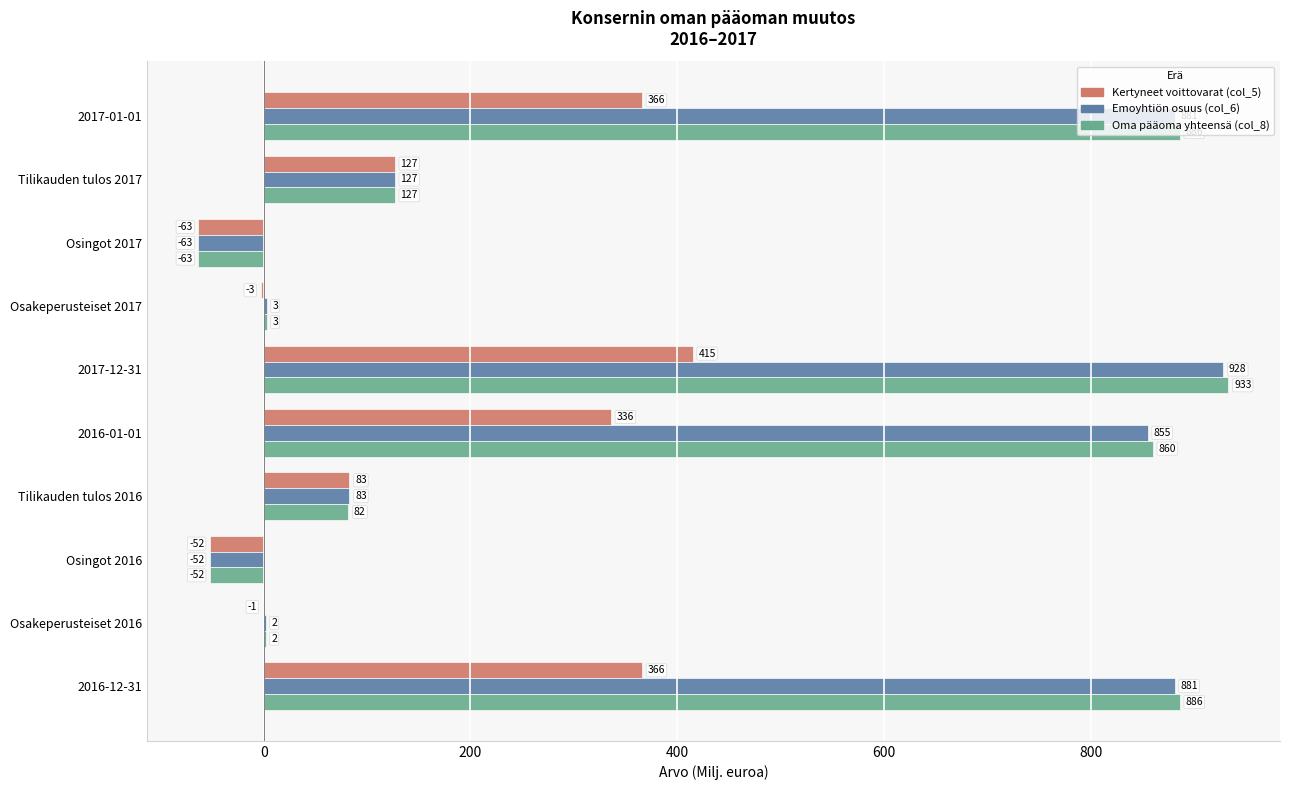

What is the total value across all series at Osingot 2016?

-156